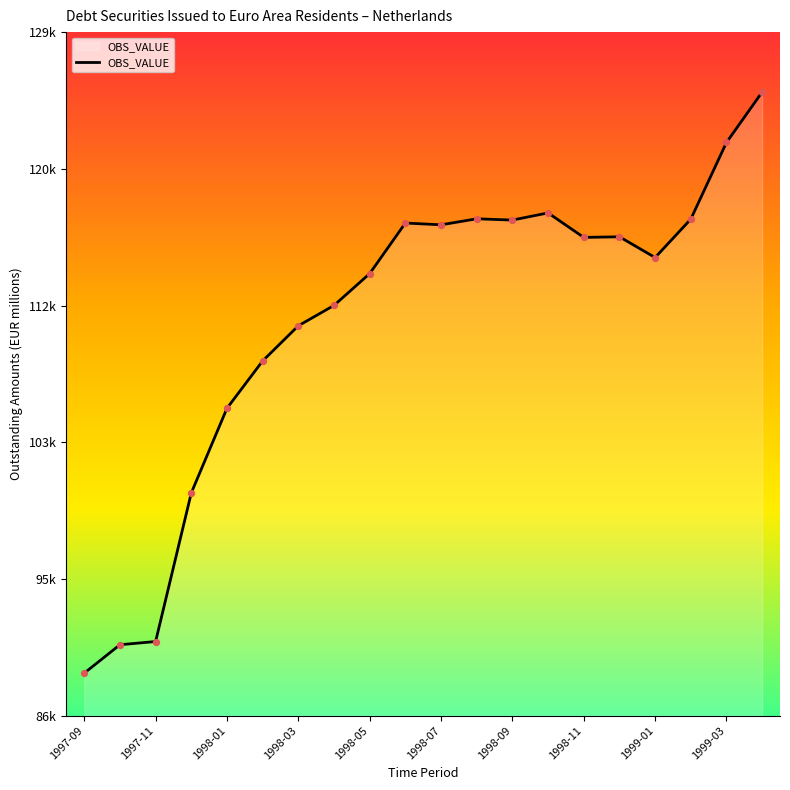

Does the chart have visible grid lines?

No